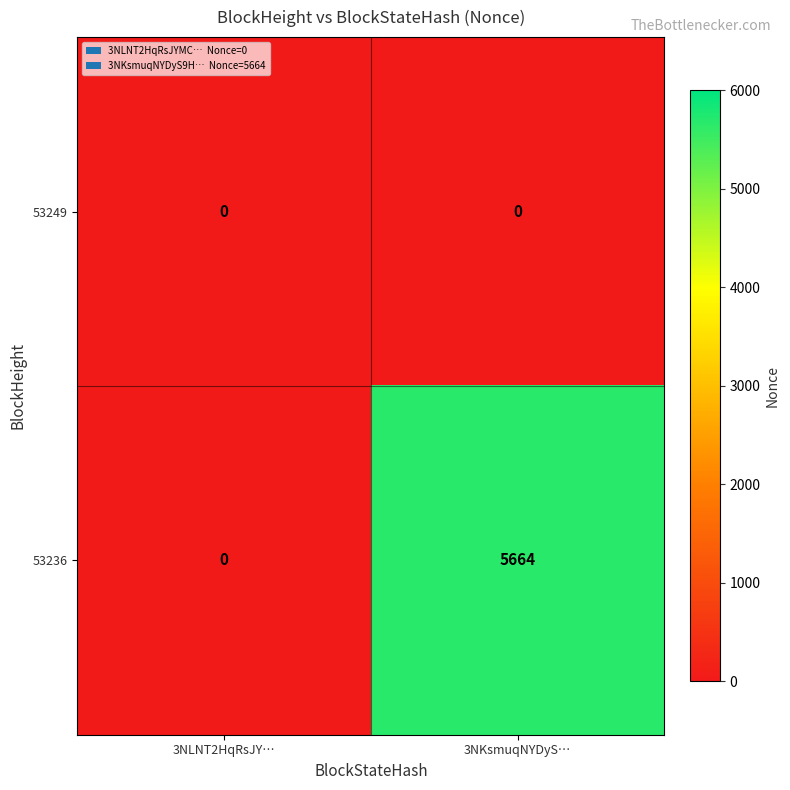

Where is 53236 nearest to the value 2832?

3NLNT2HqRsJY…